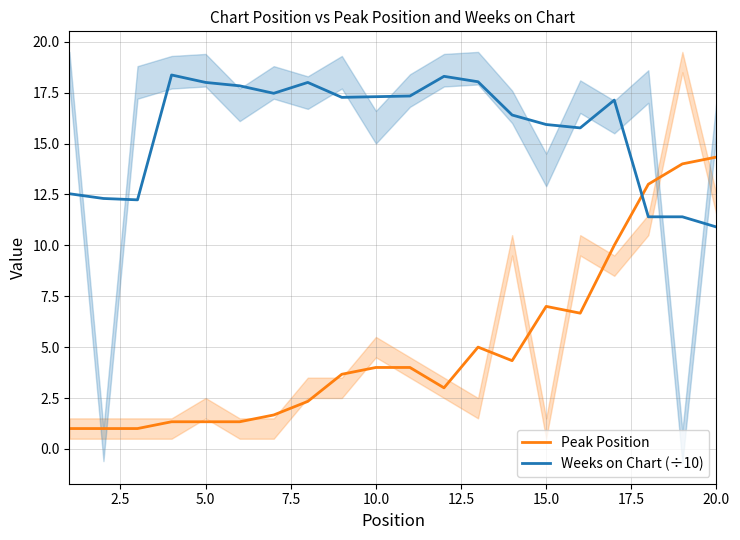

How many data points does each series have?

20